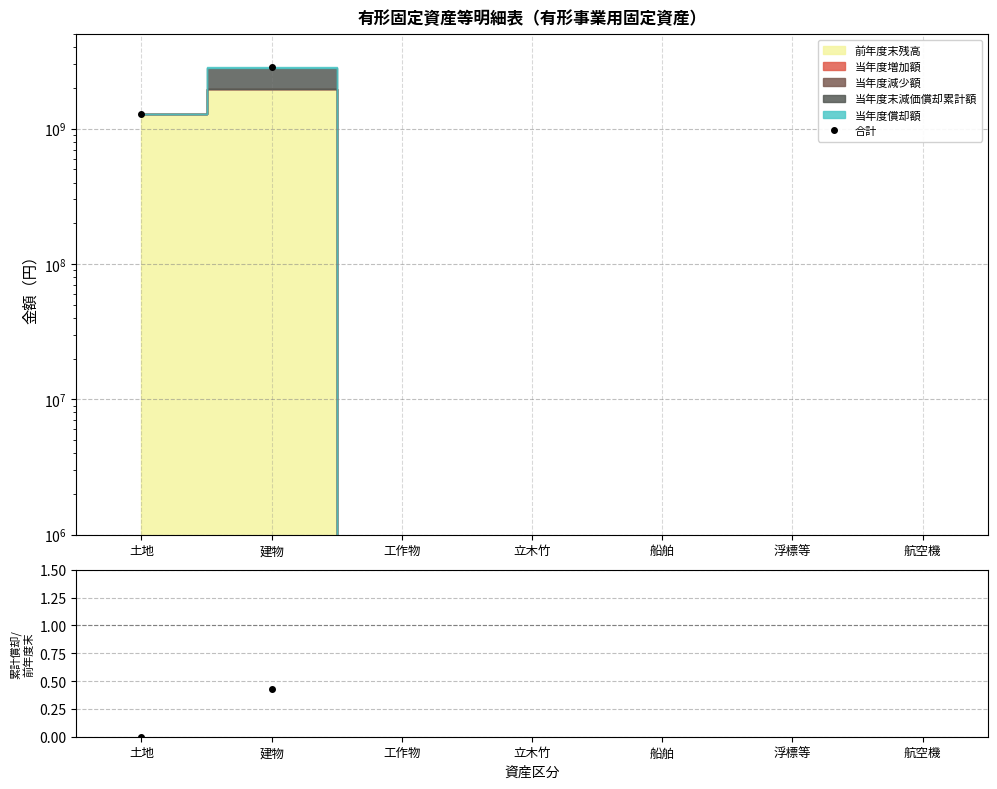

Rank the categories by value from lowest to highest.

土地, 建物, 工作物, 立木竹, 船舶, 浮標等, 航空機